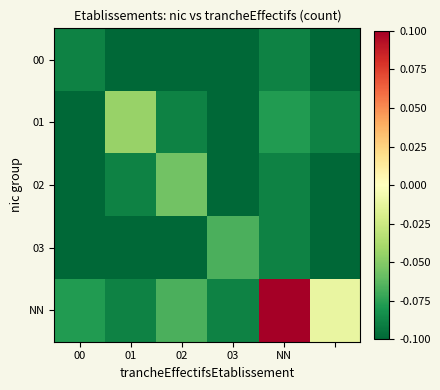

Which series has the largest total across all categories?

NN